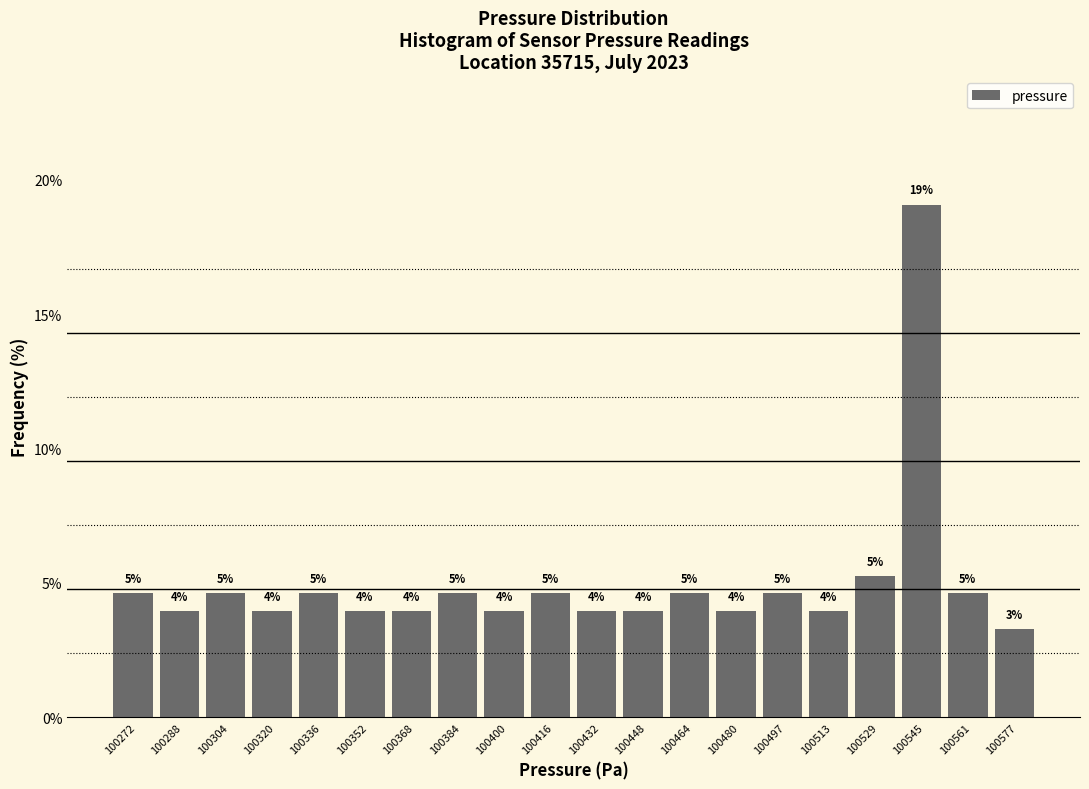

Does the chart contain any negative values?

No